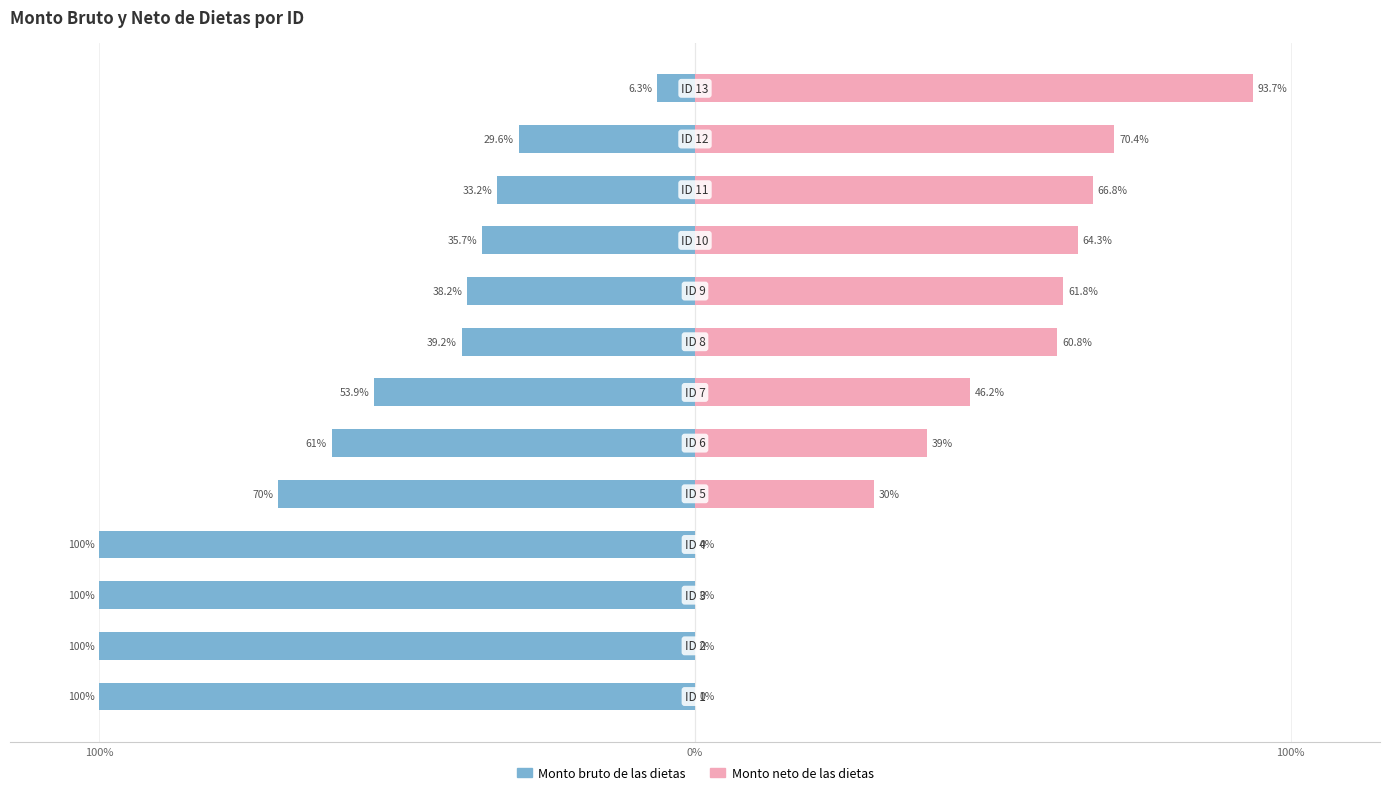

What are all the series names shown in the legend?

Monto bruto de las dietas, Monto neto de las dietas